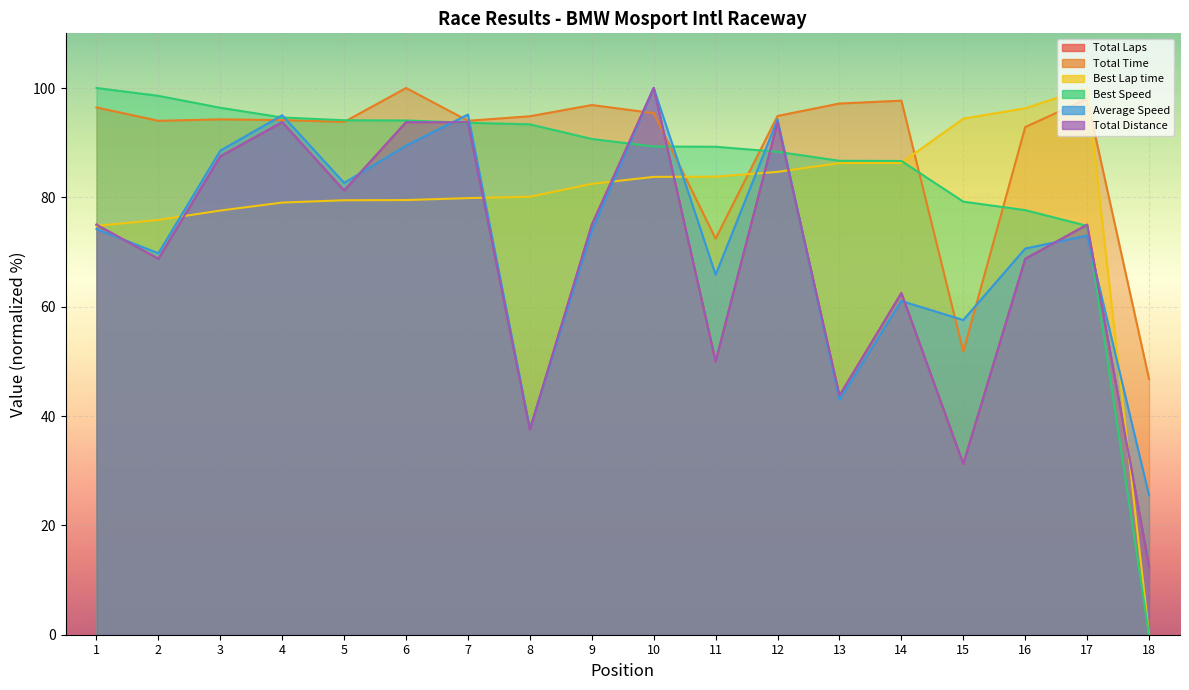

What is the difference between the highest and lowest values at 12?

10.2